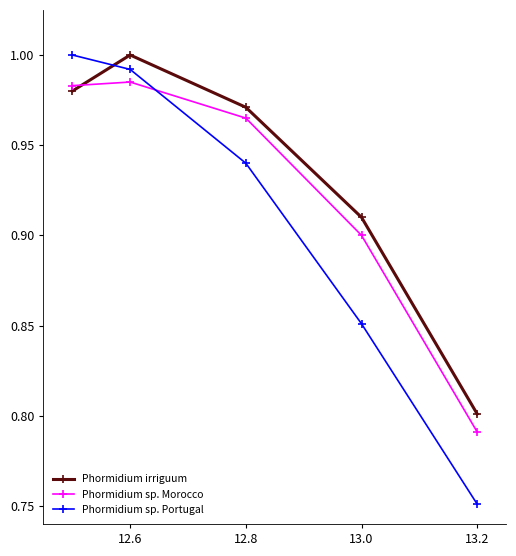

At how many categories does at least one series exceed 0?

5